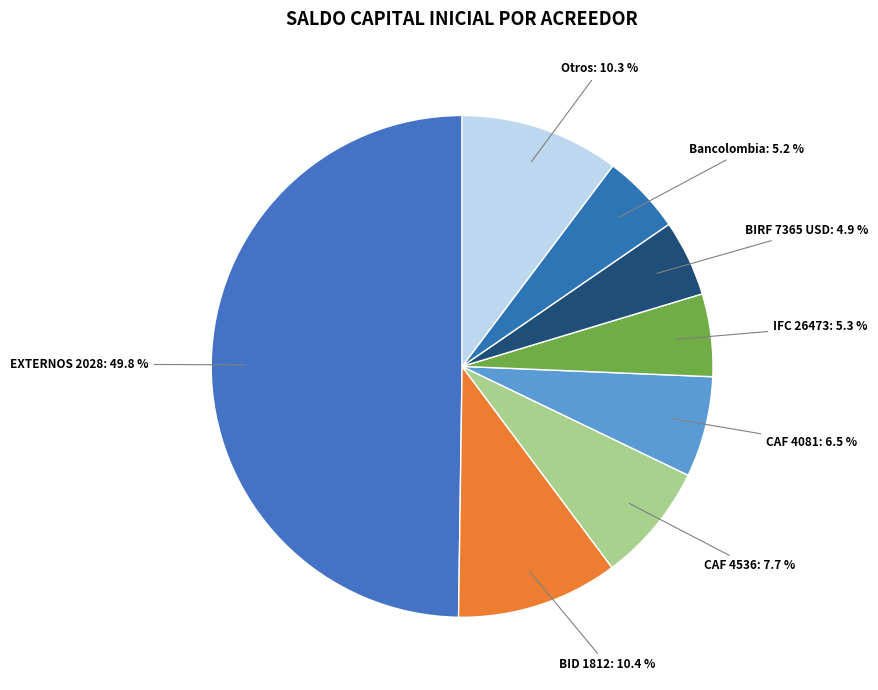

Between Bancolombia and CAF 4081, which is larger?

CAF 4081